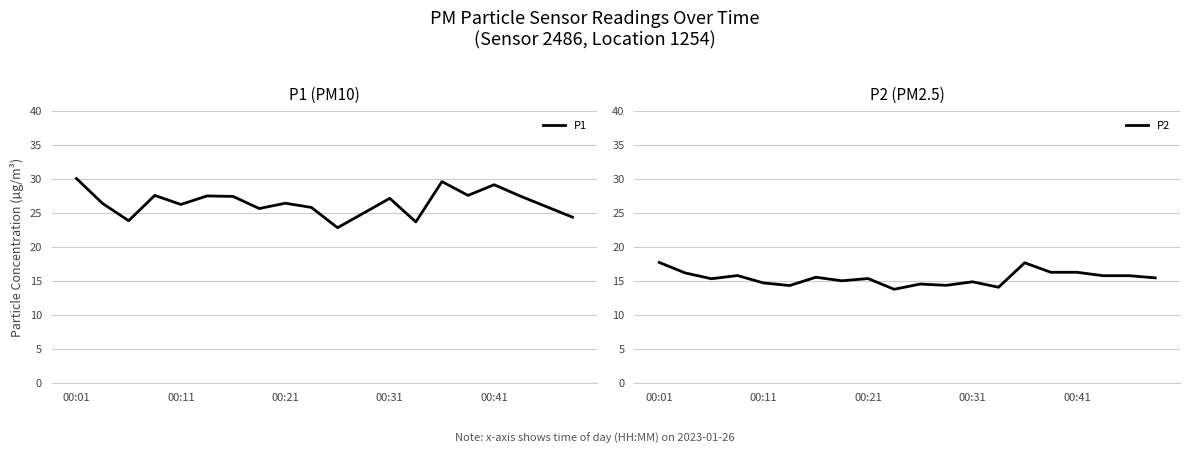

List the series in order of their overall mean, lowest first.

P2, P1